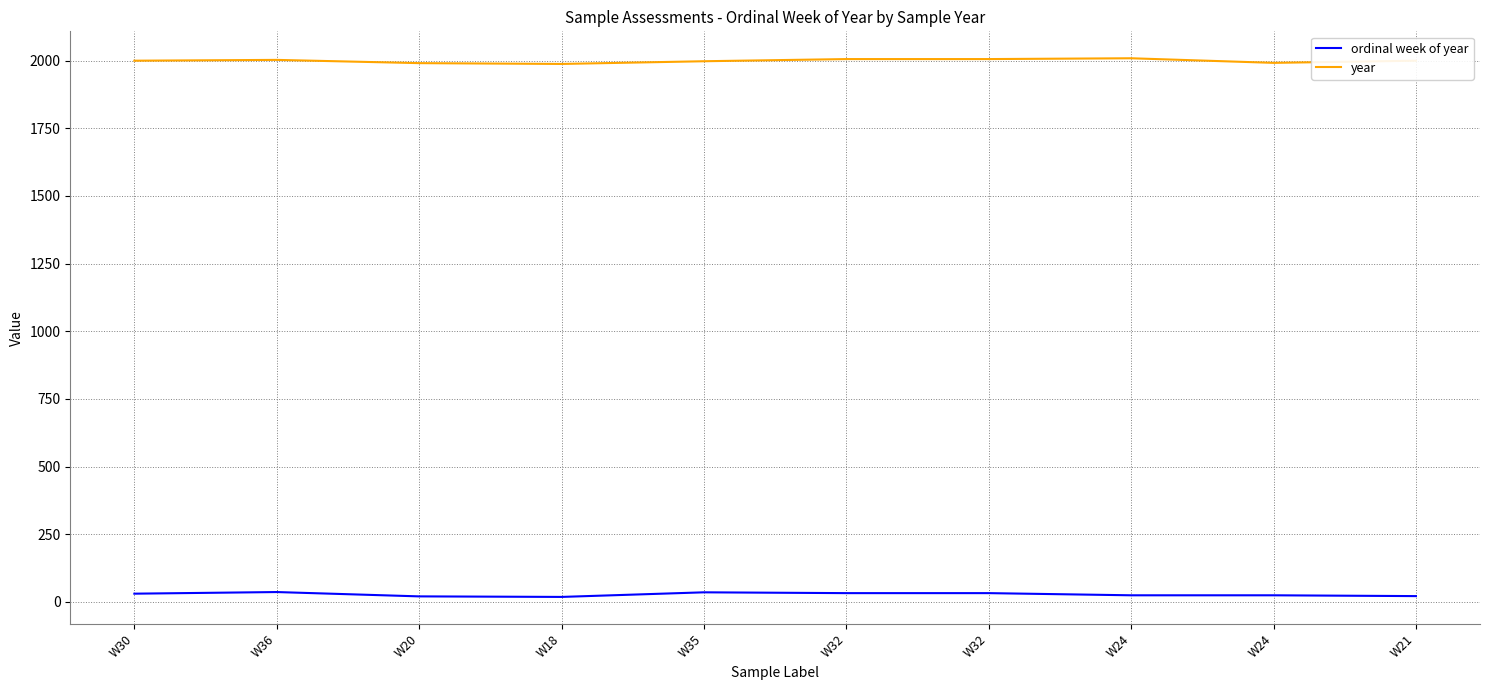

At which label does year first exceed 2000?

W36